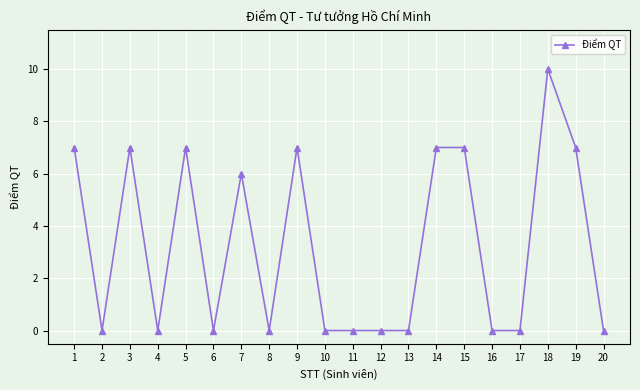

How many lines are shown in the chart?

1